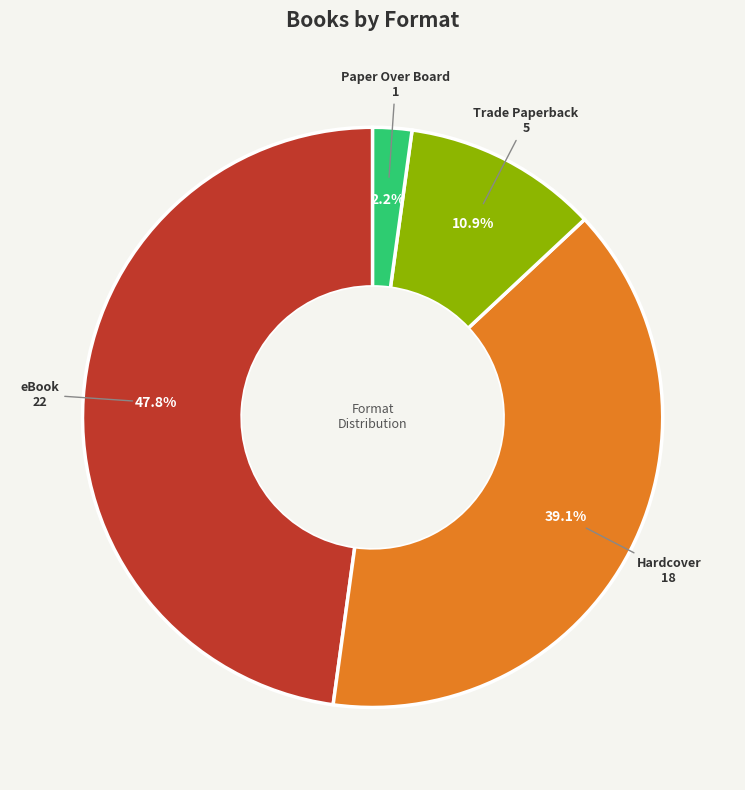

Is the sum of Hardcover and Paper Over Board greater than half?

No